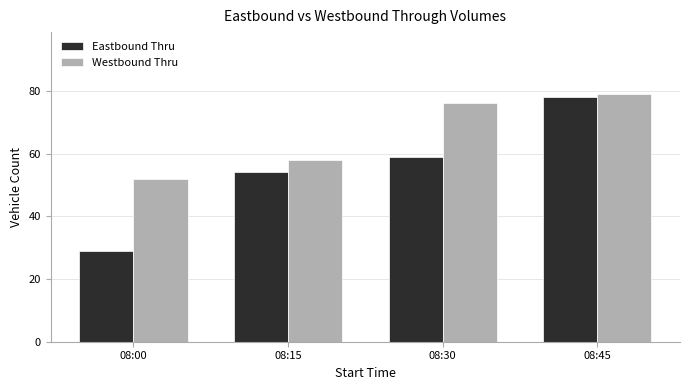

The value of Eastbound Thru at 08:00 is 40. True or false?

False